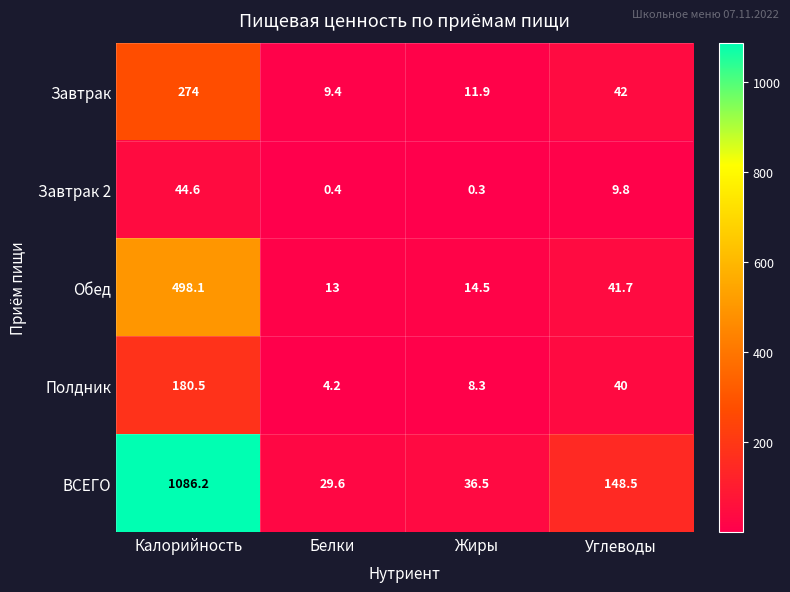

Which series changed the most between Белки and Жиры?

ВСЕГО